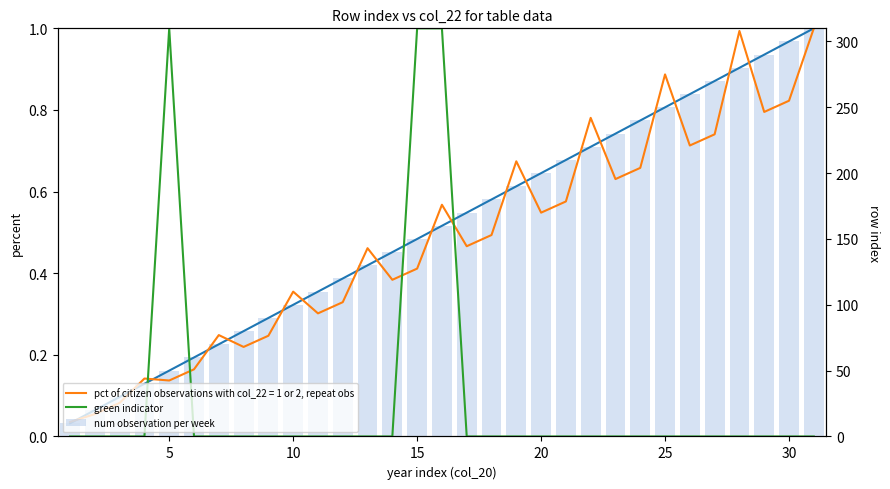

The green indicator series shows -0.6 at 5. True or false?

False